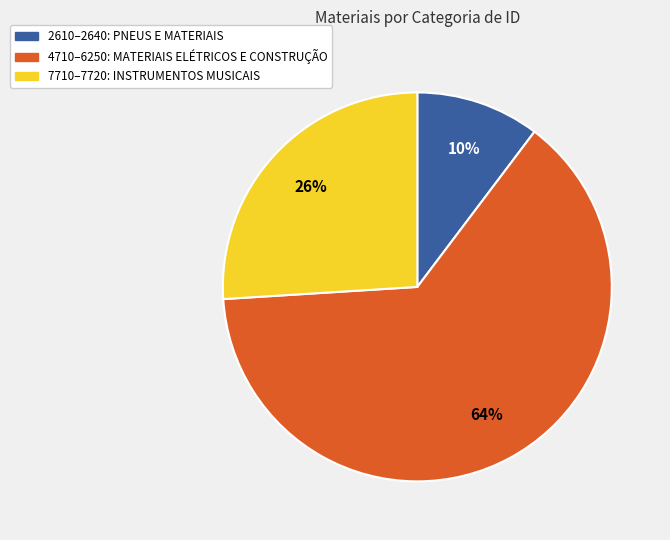

Is there a majority slice in this chart?

Yes